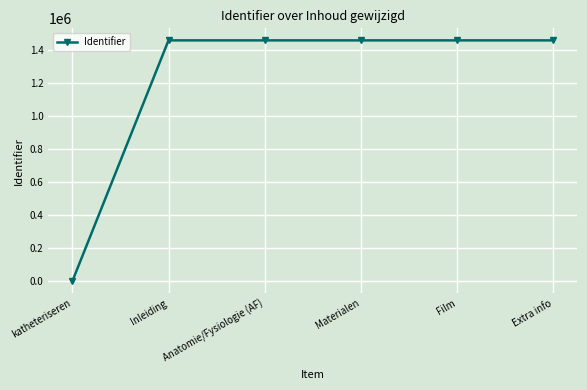

The chart shows a value of 1019809 at Inleiding. True or false?

False